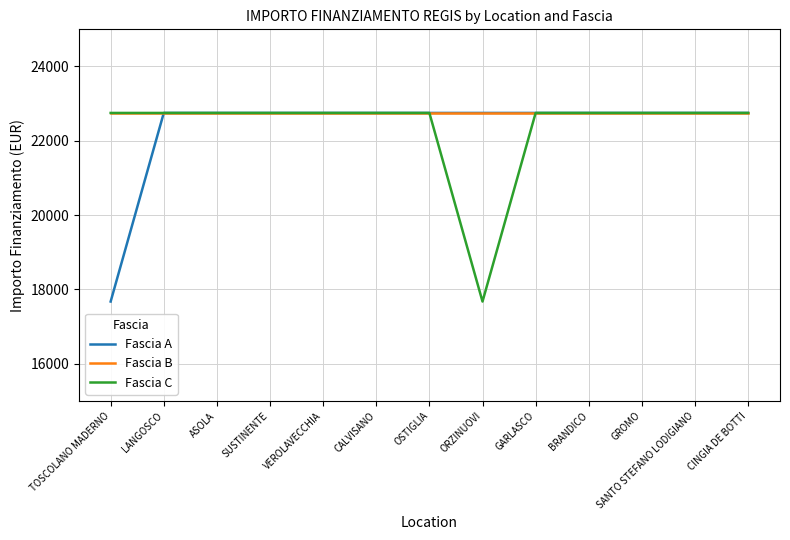

Reading left to right, what are all the values shown in this chart?

Fascia A: TOSCOLANO MADERNO=17674.8	LANGOSCO=22750.0	ASOLA=22750.0	SUSTINENTE=22750.0	VEROLAVECCHIA=22750.0	CALVISANO=22750.0	OSTIGLIA=22750.0	ORZINUOVI=22750.0	GARLASCO=22750.0	BRANDICO=22750.0	GROMO=22750.0	SANTO STEFANO LODIGIANO=22750.0	CINGIA DE BOTTI=22750.0
Fascia B: TOSCOLANO MADERNO=22750.0	LANGOSCO=22750.0	ASOLA=22750.0	SUSTINENTE=22750.0	VEROLAVECCHIA=22750.0	CALVISANO=22750.0	OSTIGLIA=22750.0	ORZINUOVI=22750.0	GARLASCO=22750.0	BRANDICO=22750.0	GROMO=22750.0	SANTO STEFANO LODIGIANO=22750.0	CINGIA DE BOTTI=22750.0
Fascia C: TOSCOLANO MADERNO=22750.0	LANGOSCO=22750.0	ASOLA=22750.0	SUSTINENTE=22750.0	VEROLAVECCHIA=22750.0	CALVISANO=22750.0	OSTIGLIA=22750.0	ORZINUOVI=17674.8	GARLASCO=22750.0	BRANDICO=22750.0	GROMO=22750.0	SANTO STEFANO LODIGIANO=22750.0	CINGIA DE BOTTI=22750.0